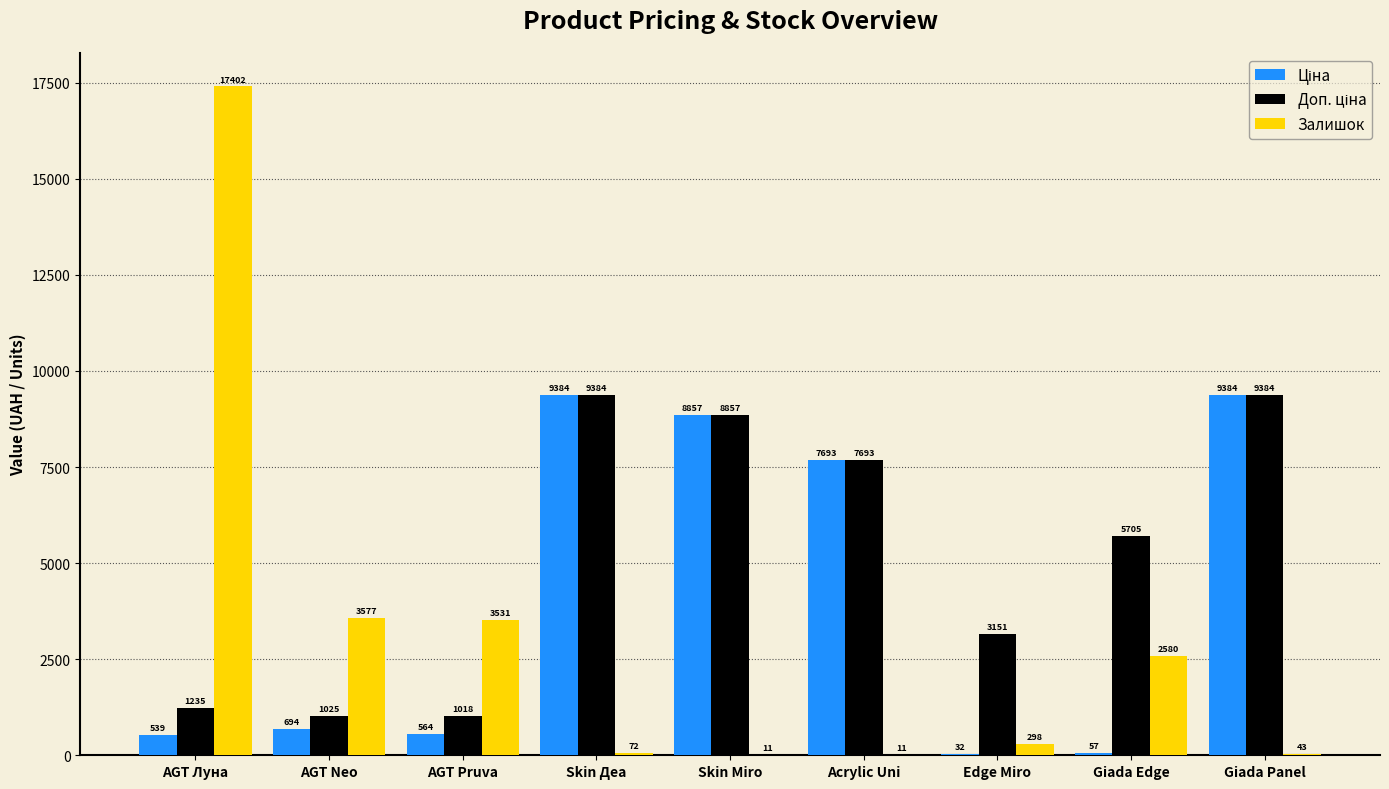

Is it true that Залишок equals 1115.9 at AGT Pruva?

False